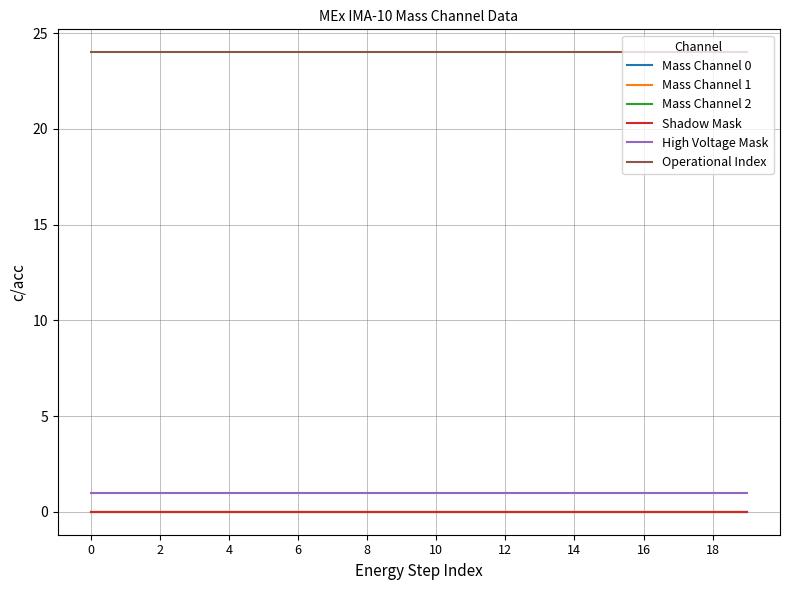

Is this an area chart (filled region under the line)?

No